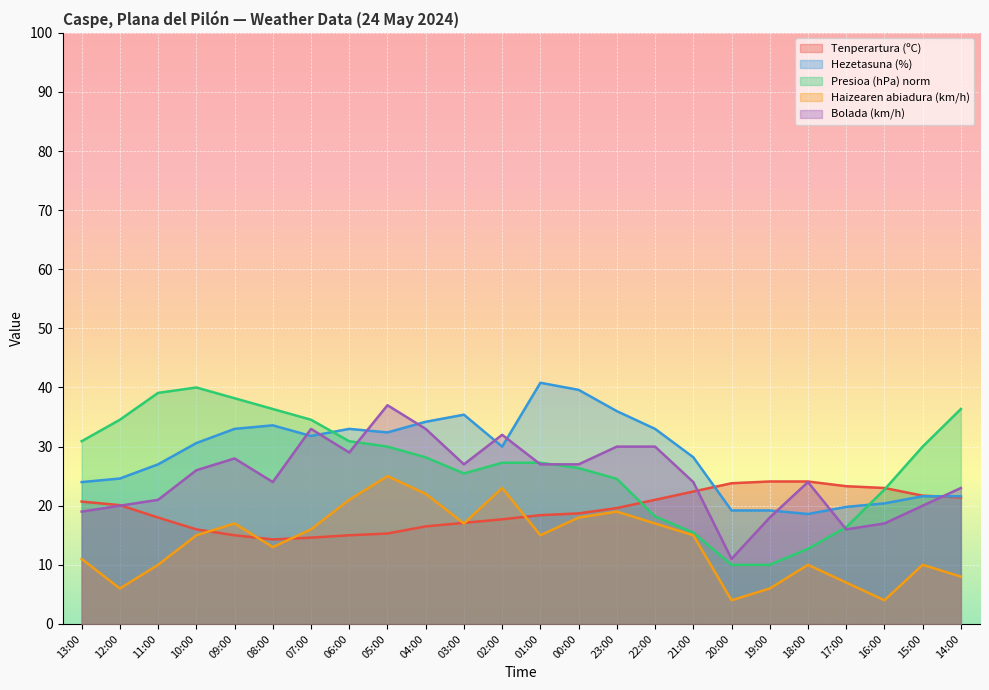

Which category has the highest value across all series?

01:00